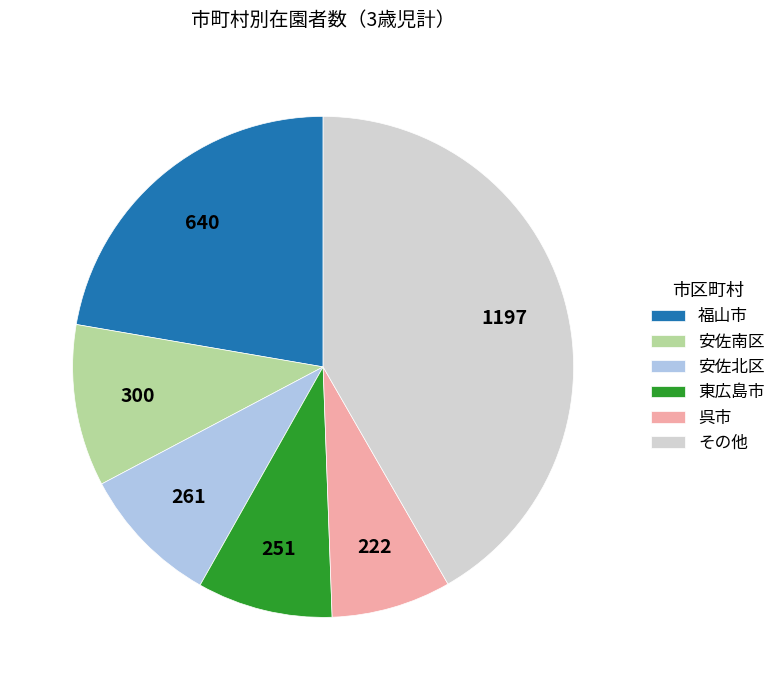

Which category has the biggest portion of the pie?

その他